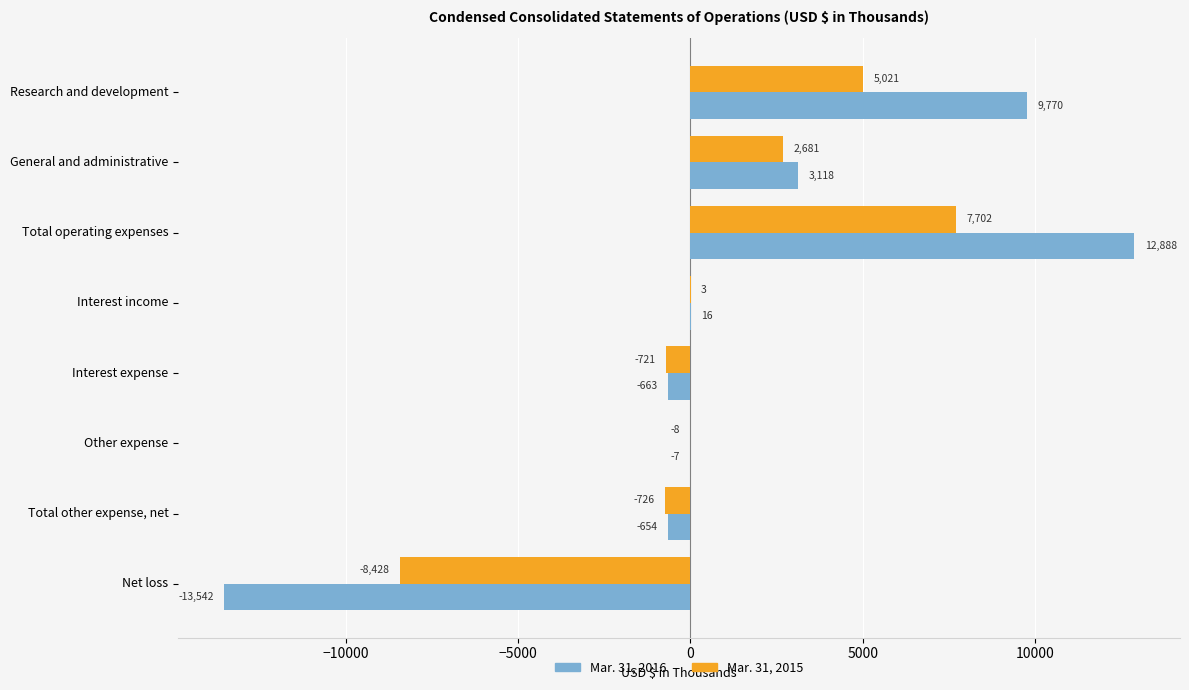

Between General and administrative and Other expense, which series saw the biggest shift?

Mar. 31, 2016